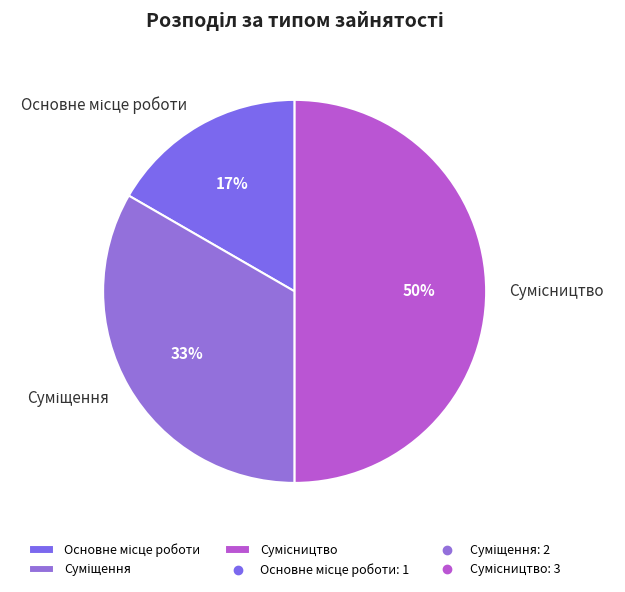

To the nearest percent, what is the difference between the largest and smallest slice percentages?

33%